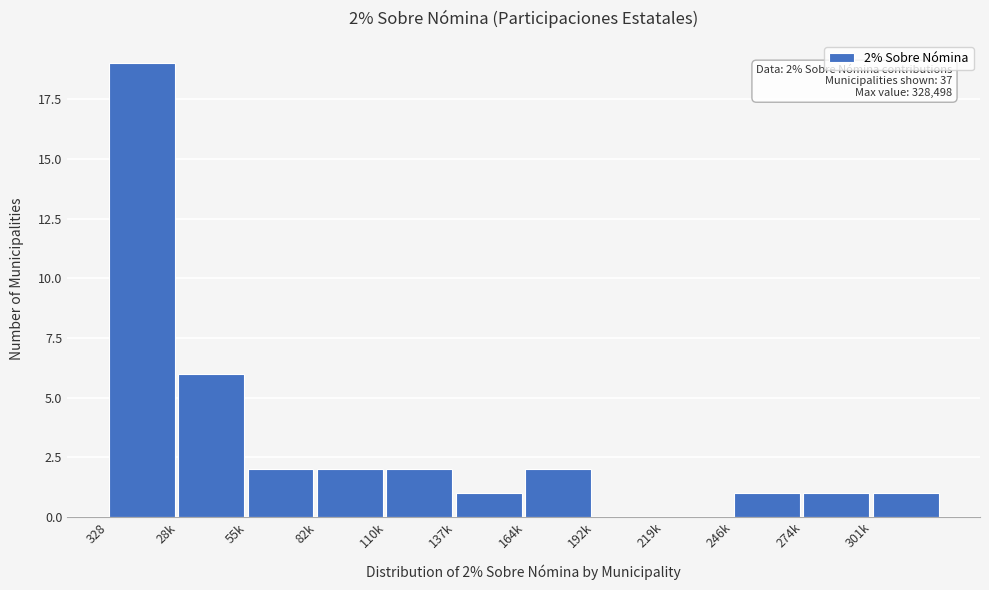

Reading left to right, transcribe all the data shown in this chart.

328=19	28k=6	55k=2	82k=2	110k=2	137k=1	164k=2	192k=0	219k=0	246k=1	274k=1	301k=1